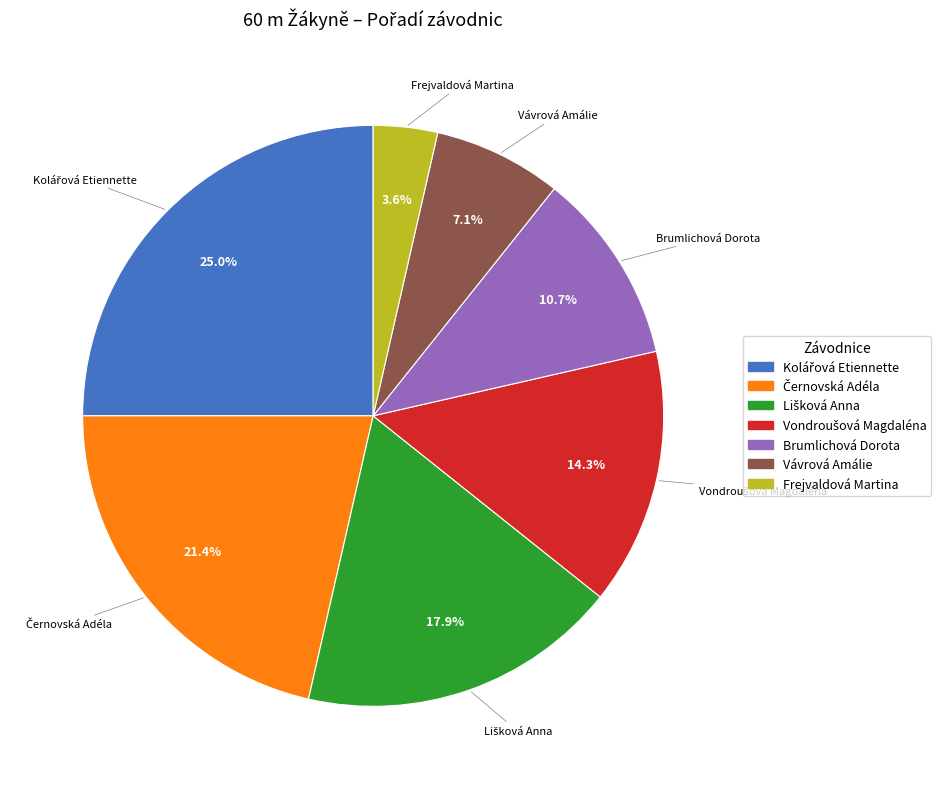

Does any single category account for the majority?

No